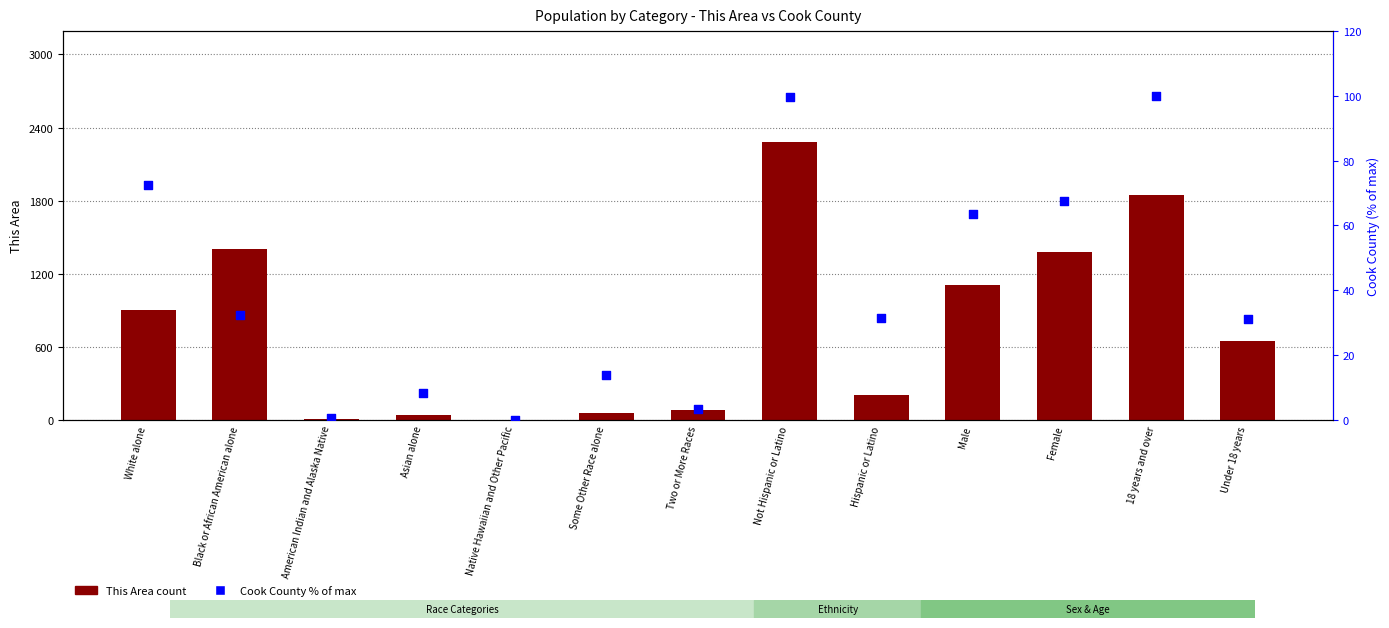

Which series reaches the maximum Y coordinate?

This Area count